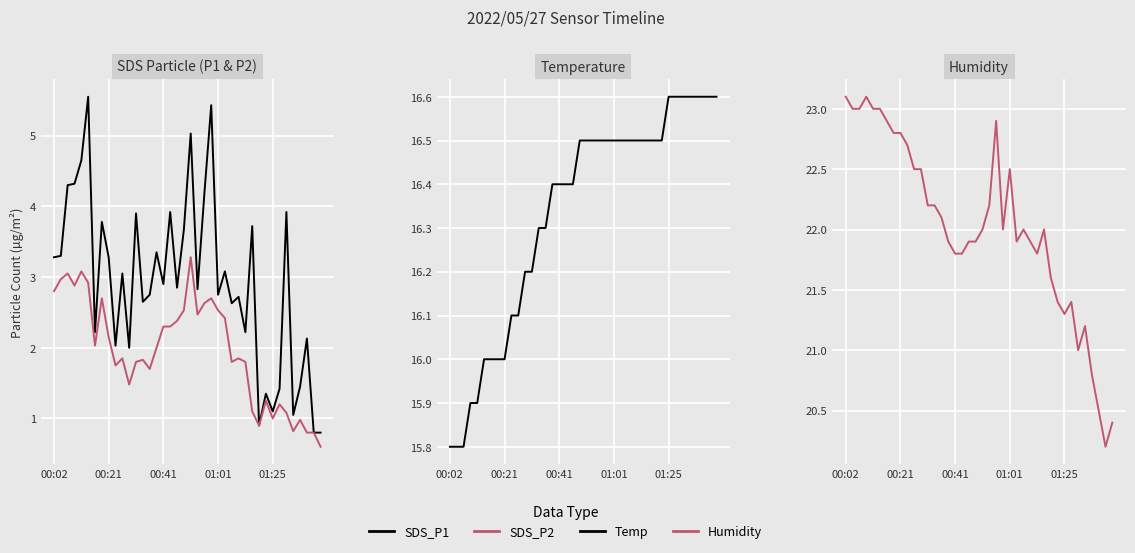

What position from the right is 26?

14